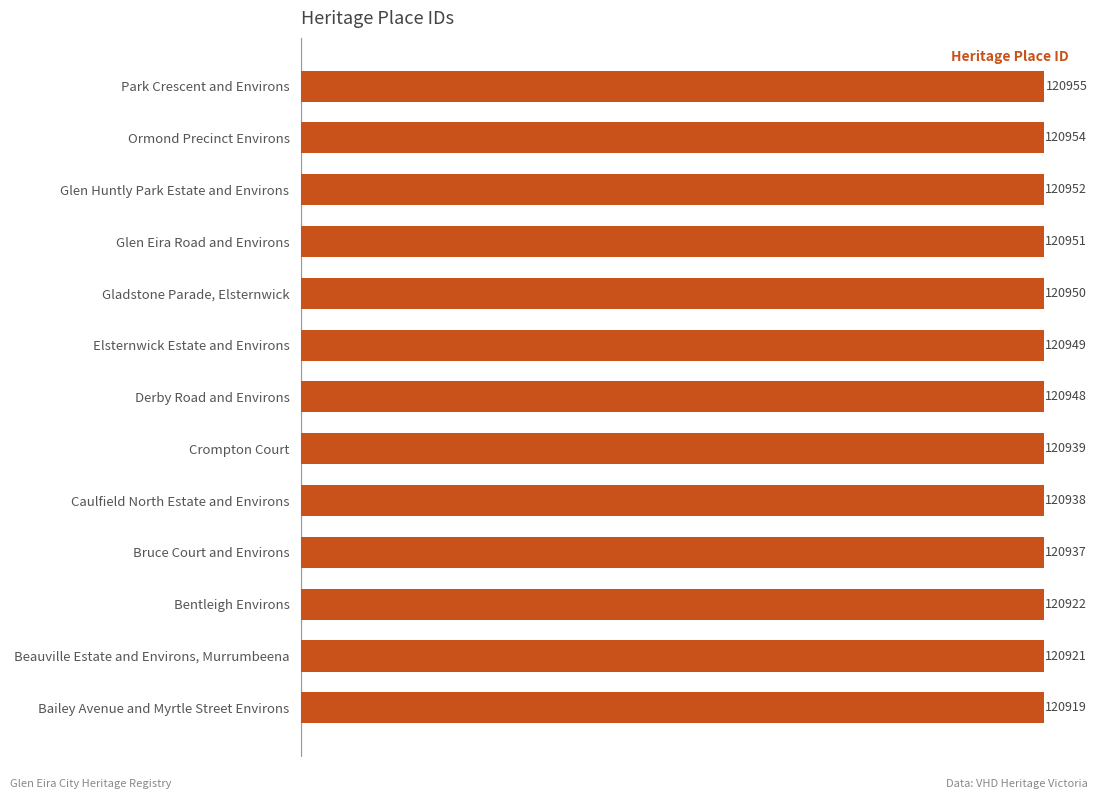

What is the maximum value shown in the chart?

120955